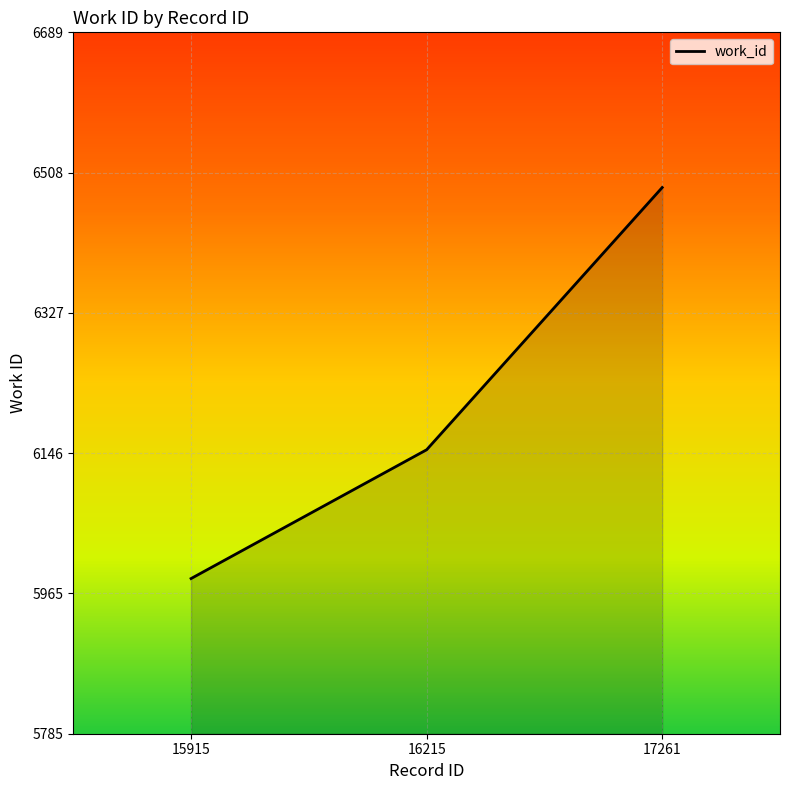

What is the maximum value shown in the chart?

6489